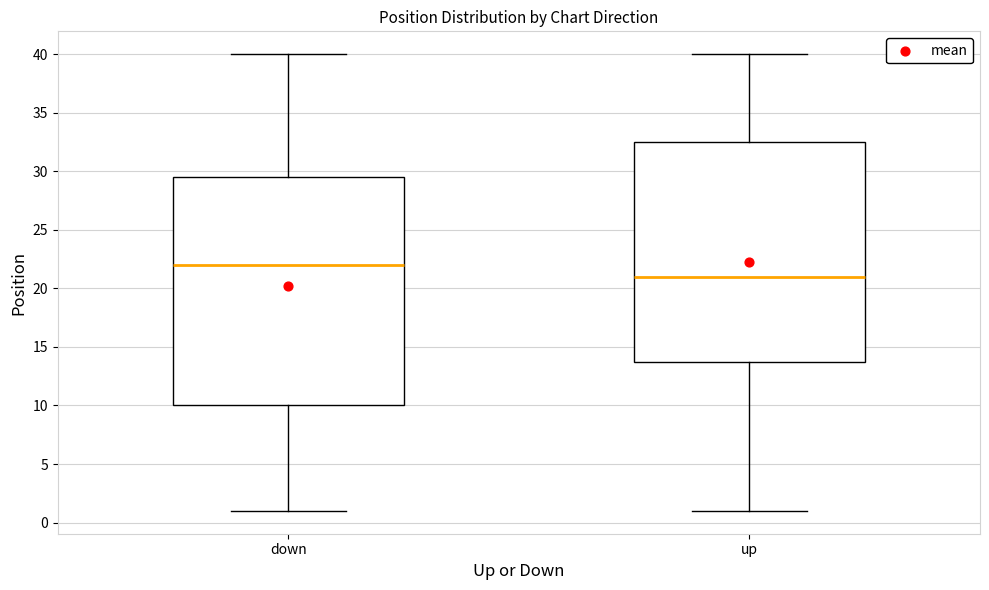

Reading left to right, read every box against the y-axis: the position of its median line, the range the box covers, and the ends of its whiskers. The values are not printed on the chart, so give them approximately, as read against the axis.

down: median 22.0, box 10.0 to 29.5, whiskers 1.0 to 40.0
up: median 21.0, box 14.0 to 32.5, whiskers 1.0 to 40.0